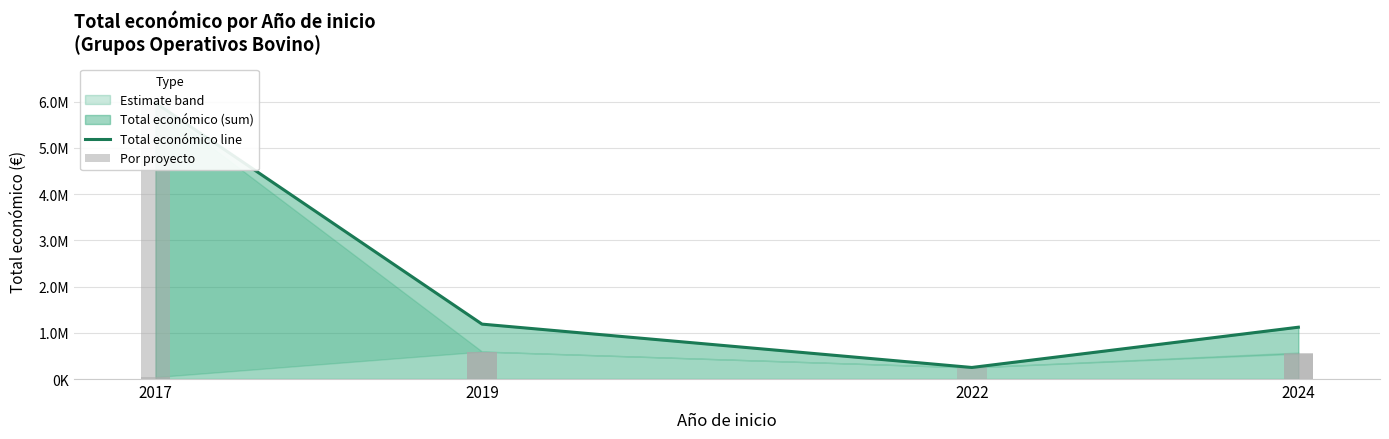

What is the difference between the second highest and minimum values?

553061